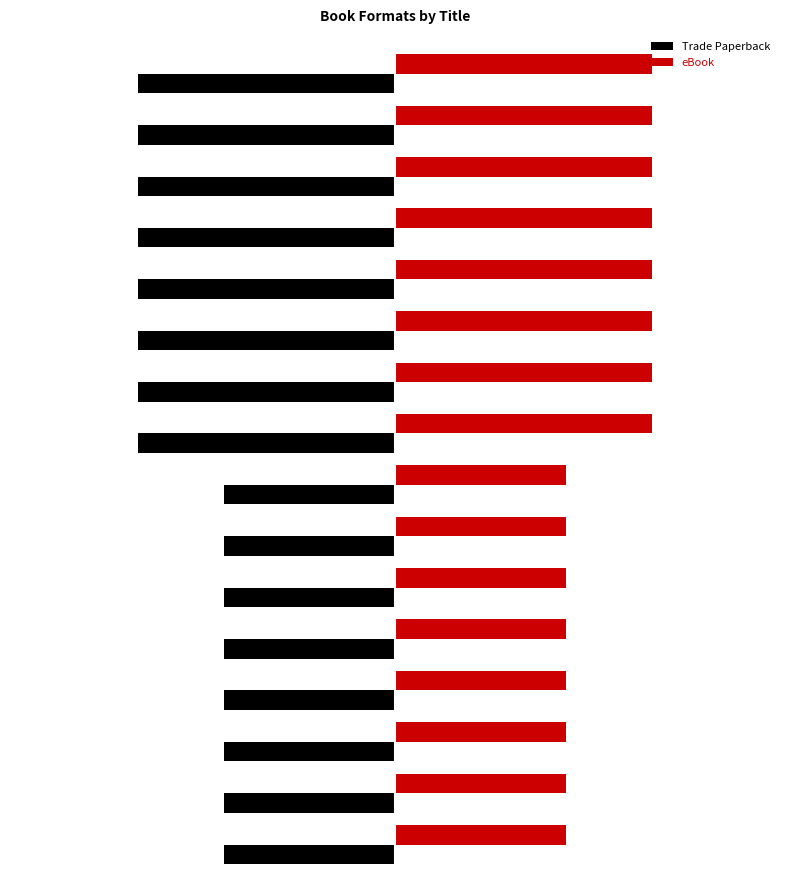

What is the minimum value for eBook?

2